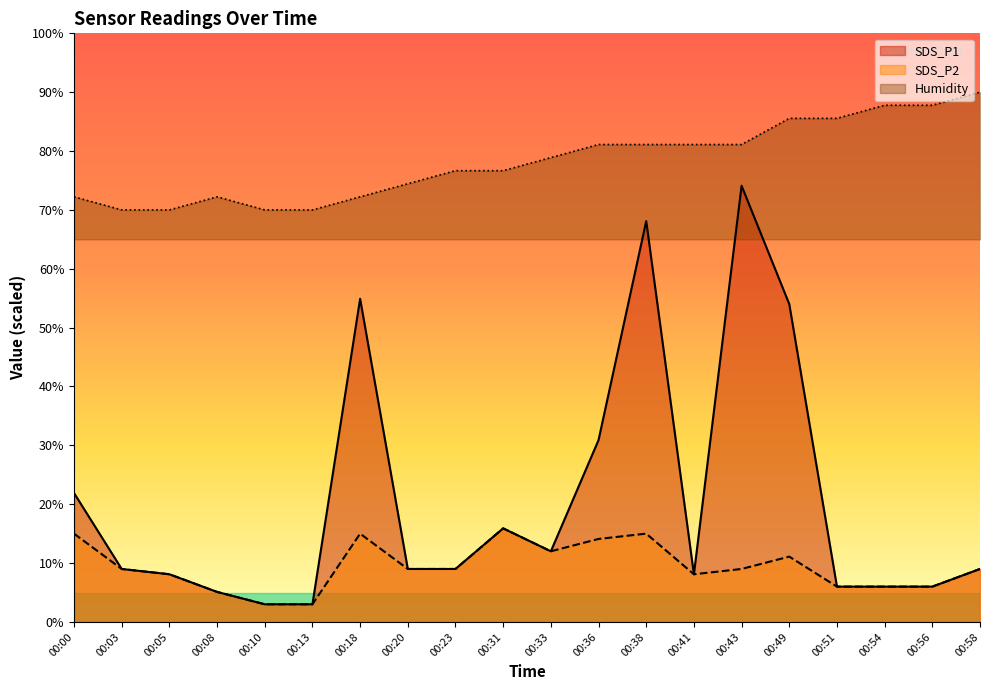

How many values in the Humidity series are below 78?

10